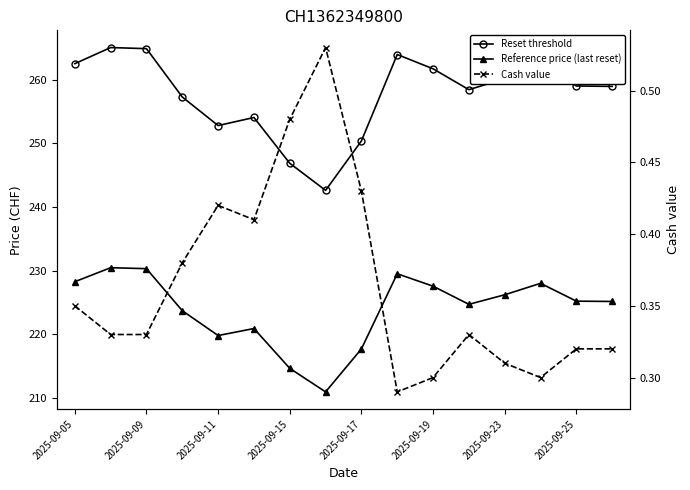

The value of Reset threshold at 15 is 258.9. True or false?

True